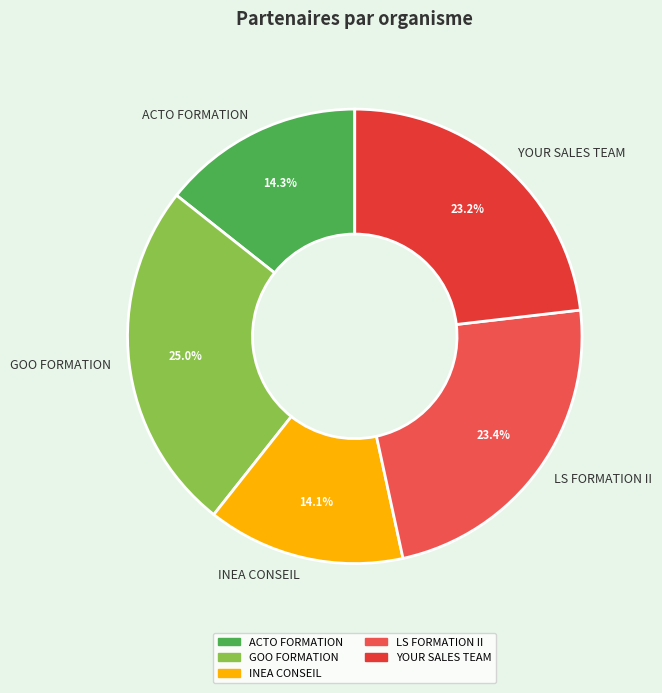

Count the number of slices in the pie.

5